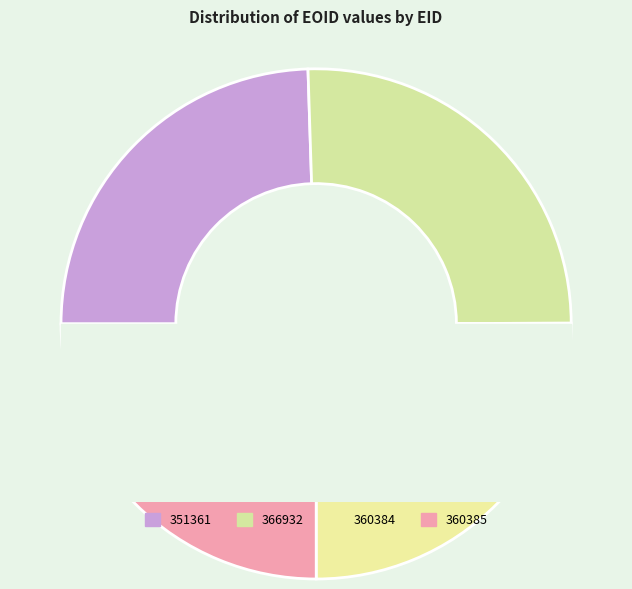

Combined, what portion of the pie is 360384 and 351361?

49.5%